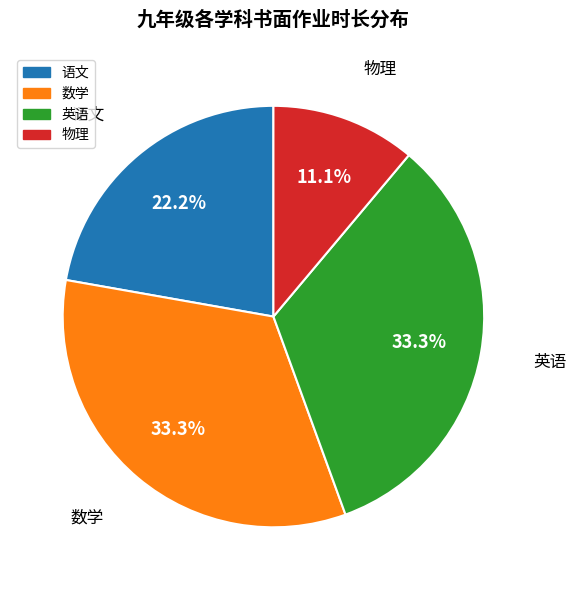

To the nearest percent, what percentage of the pie is 英语?

33%